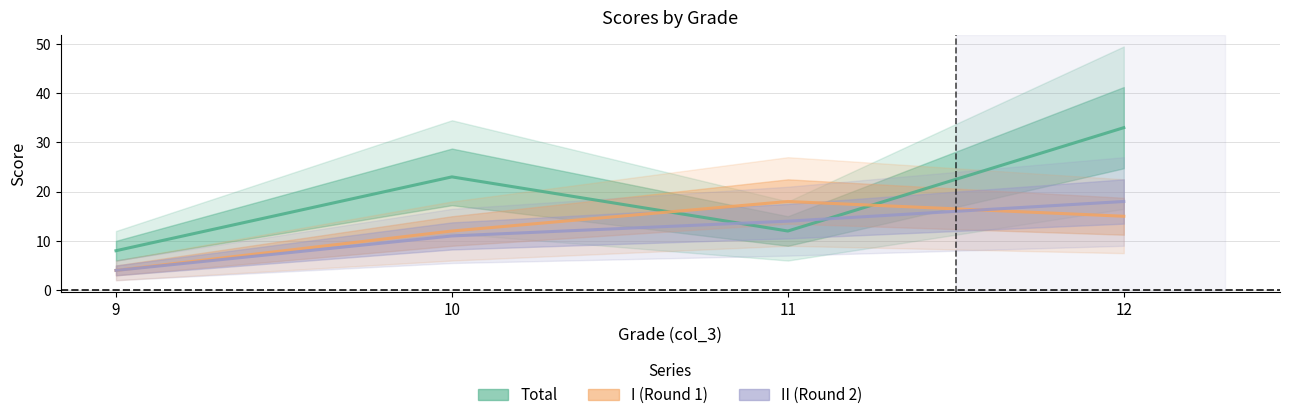

List the labels in order of Total value, smallest first.

9, 11, 10, 12